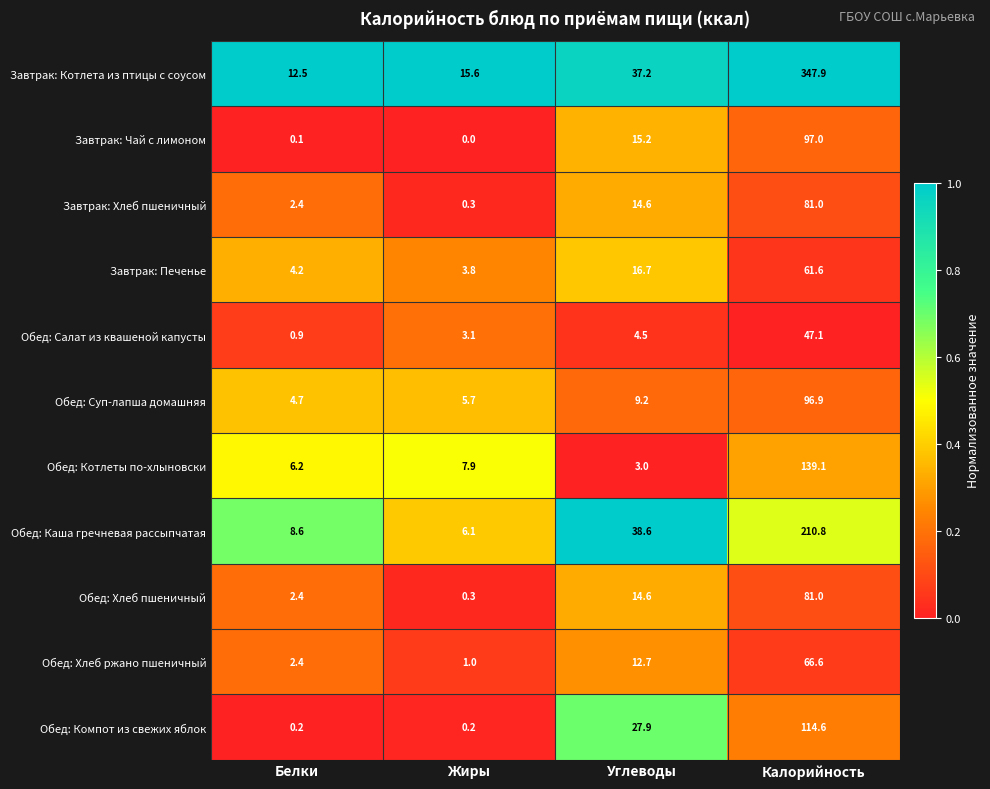

Between Жиры and Калорийность, which series saw the biggest shift?

Завтрак: Котлета из птицы с соусом